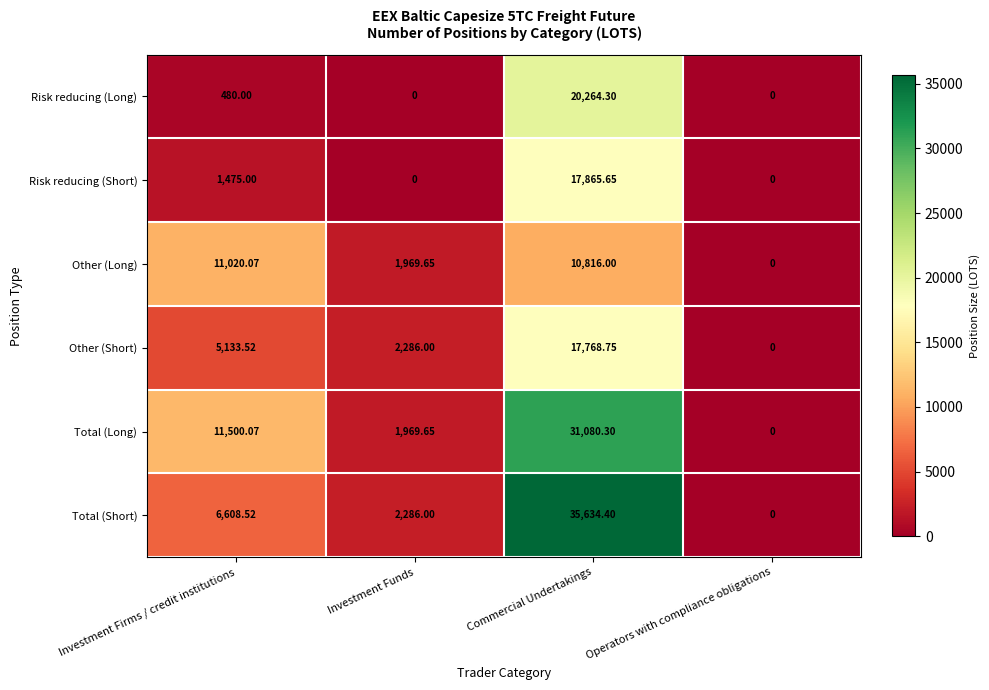

At Investment Firms / credit institutions, list the series in order from largest to smallest.

Total (Long), Other (Long), Total (Short), Other (Short), Risk reducing (Short), Risk reducing (Long)